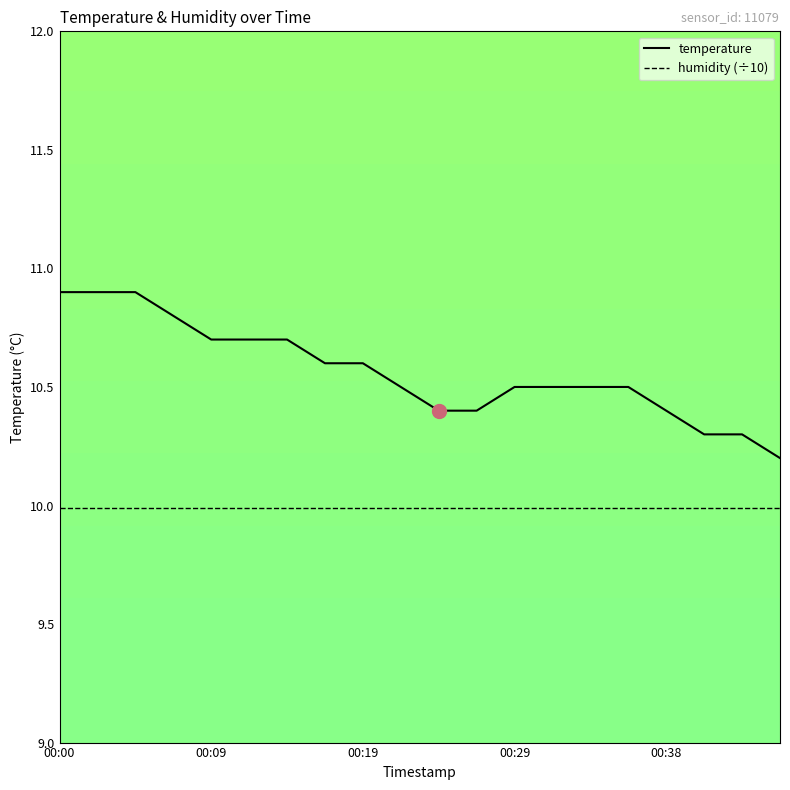

Which series has the largest total across all categories?

temperature